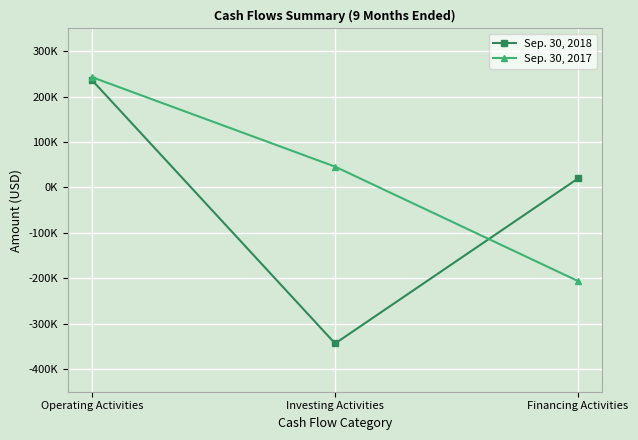

Is it true that Sep. 30, 2018 equals -145817 at Investing Activities?

False